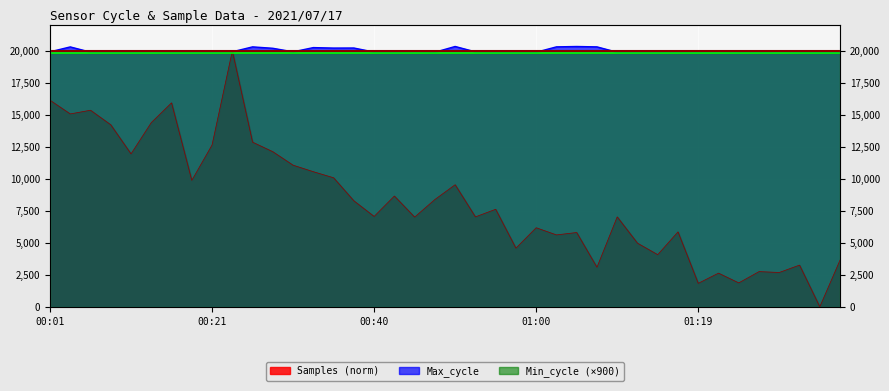

Read the Max_cycle value at 01:00.

19899.0